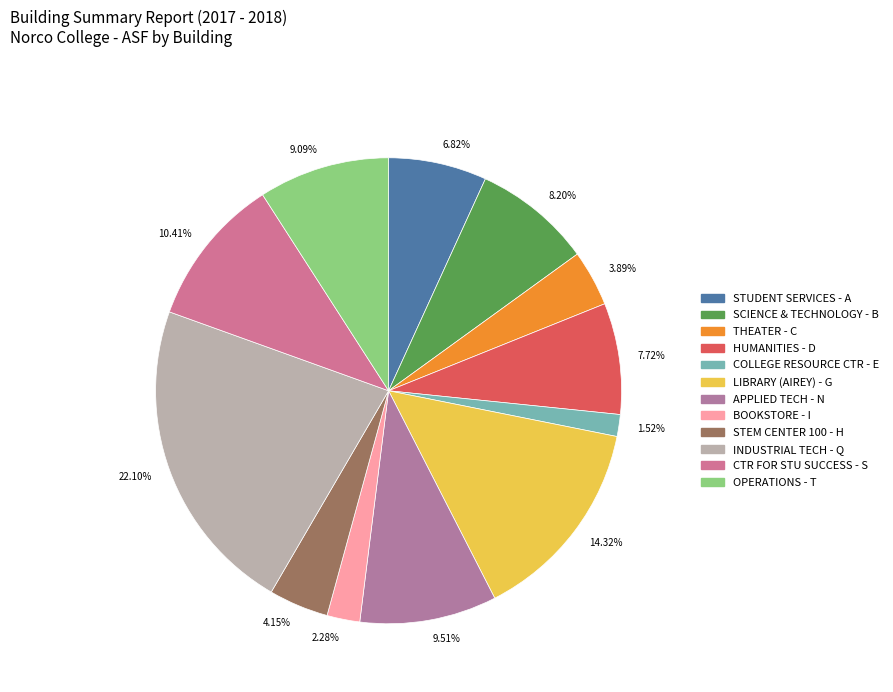

Which has a higher value, 4.15% or 7.72%?

7.72%